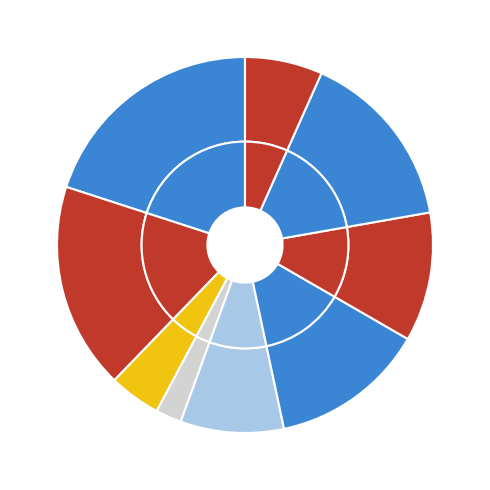

Does 2 account for over 50% of the chart?

No